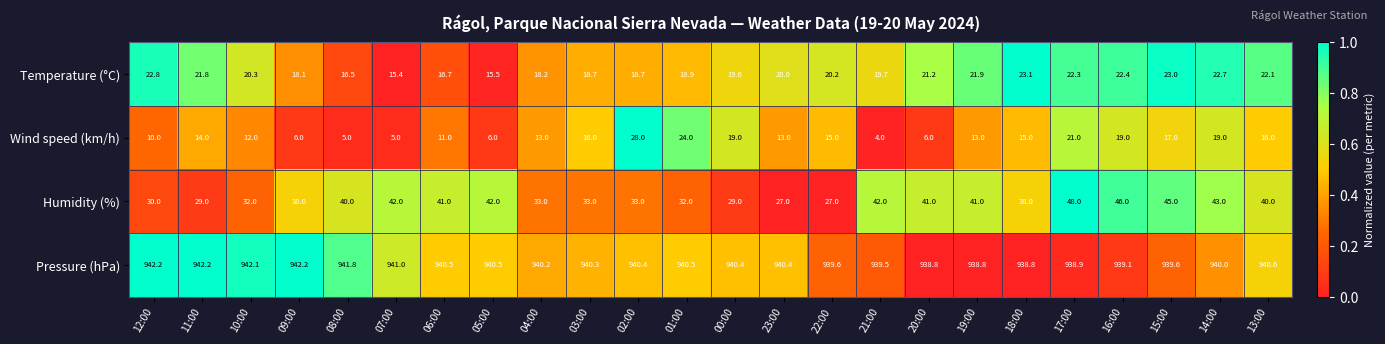

Which series has the largest total across all categories?

Pressure (hPa)